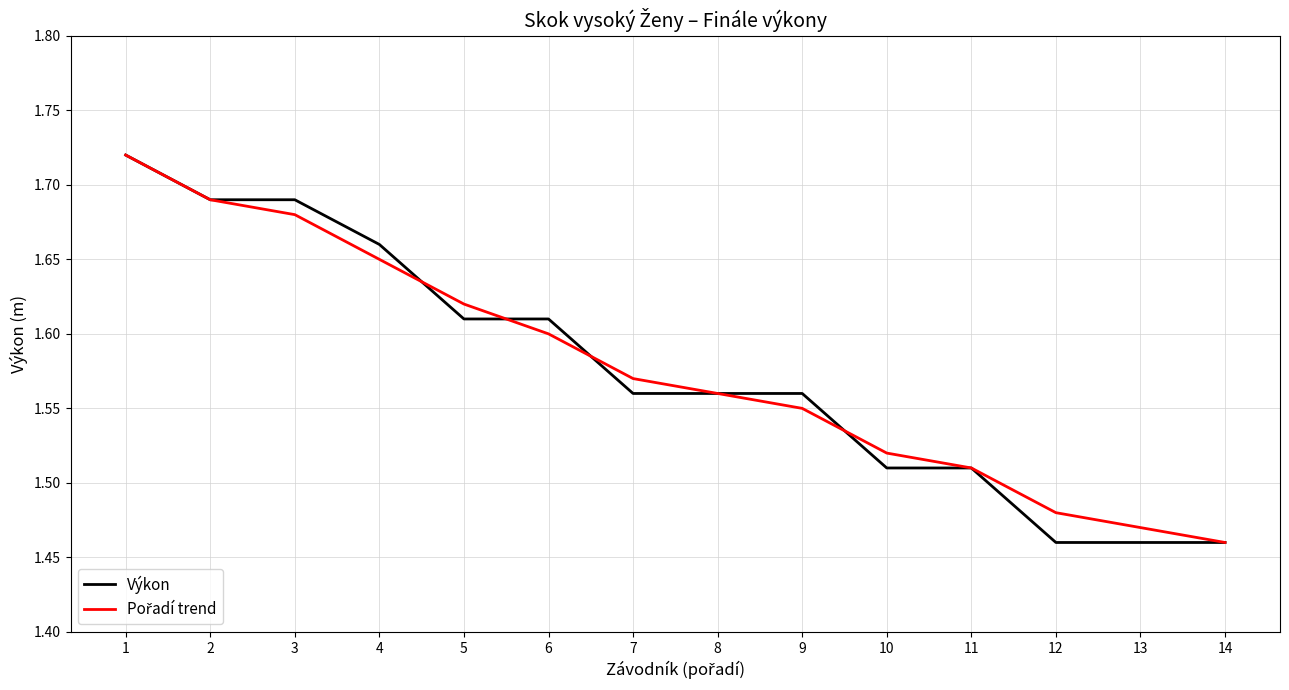

The value of Výkon at 12 is 0.9. True or false?

False